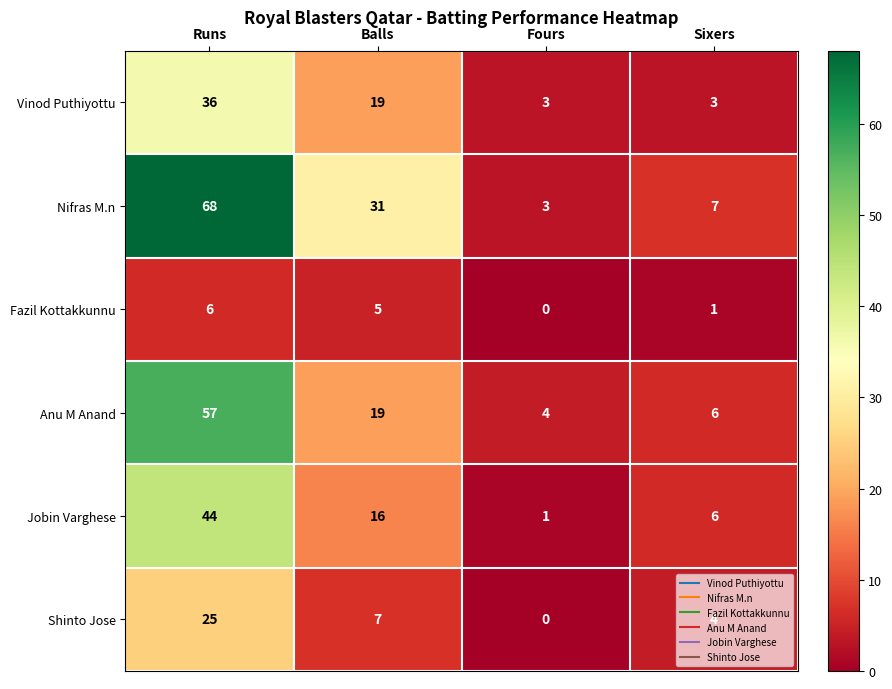

What is the spread (max minus min) of values at Fours?

4